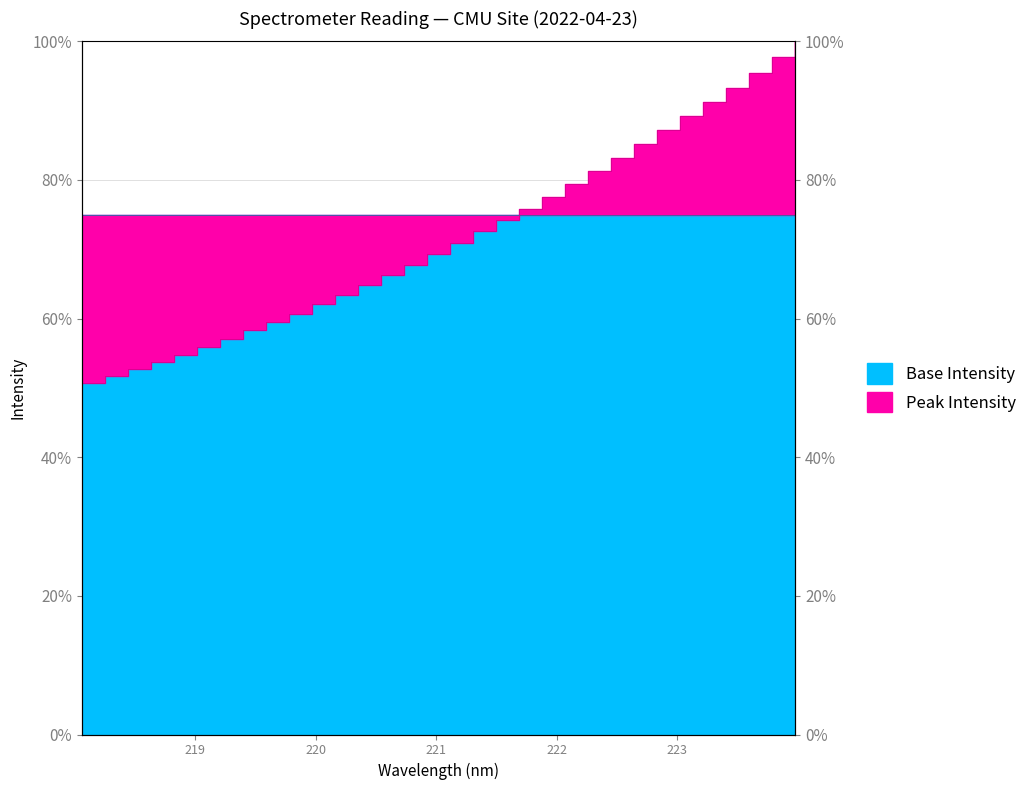

What is the label of the 4th point from the right?

223.408